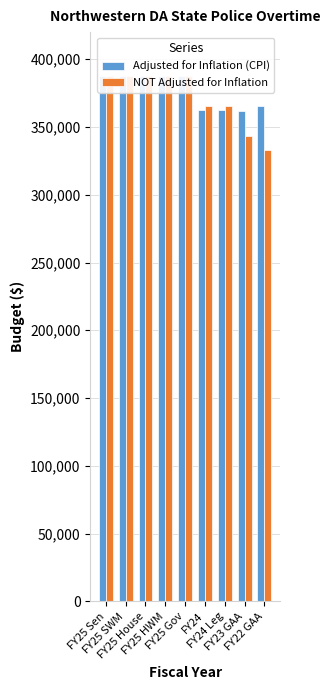

Reading right to left, what are all the values shown in this chart?

Adjusted for Inflation (CPI): FY22 GAA=365692	FY23 GAA=361567	FY24 Leg=362418	FY24=362418	FY25 Gov=387560	FY25 HWM=387560	FY25 House=387560	FY25 SWM=387560	FY25 Sen=387560
NOT Adjusted for Inflation: FY22 GAA=333308	FY23 GAA=343307	FY24 Leg=365622	FY24=365622	FY25 Gov=387560	FY25 HWM=387560	FY25 House=387560	FY25 SWM=387560	FY25 Sen=387560